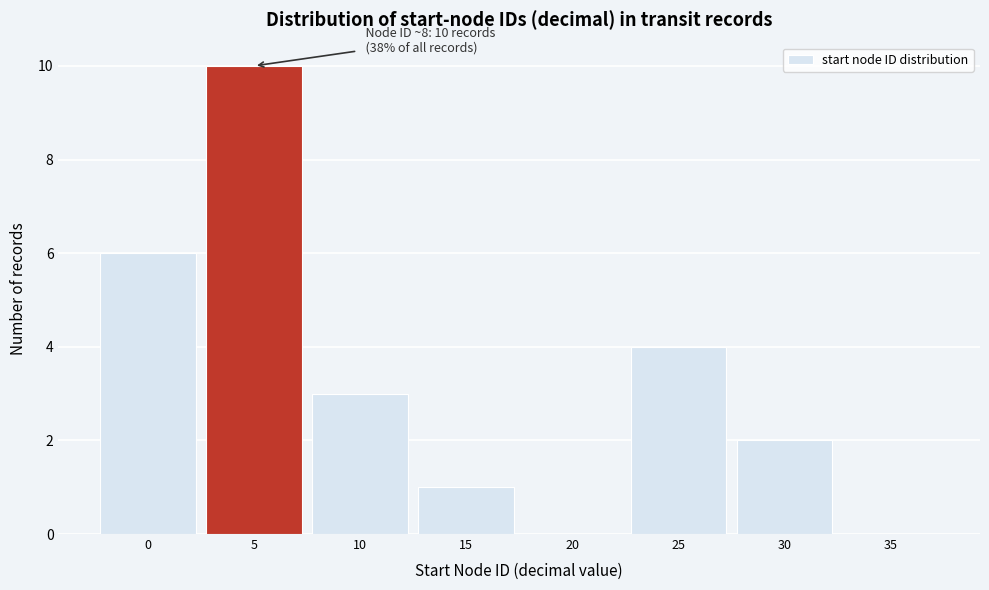

Reading right to left, what are all the values shown in this chart?

35=0	30=2	25=4	20=0	15=1	10=3	5=10	0=6